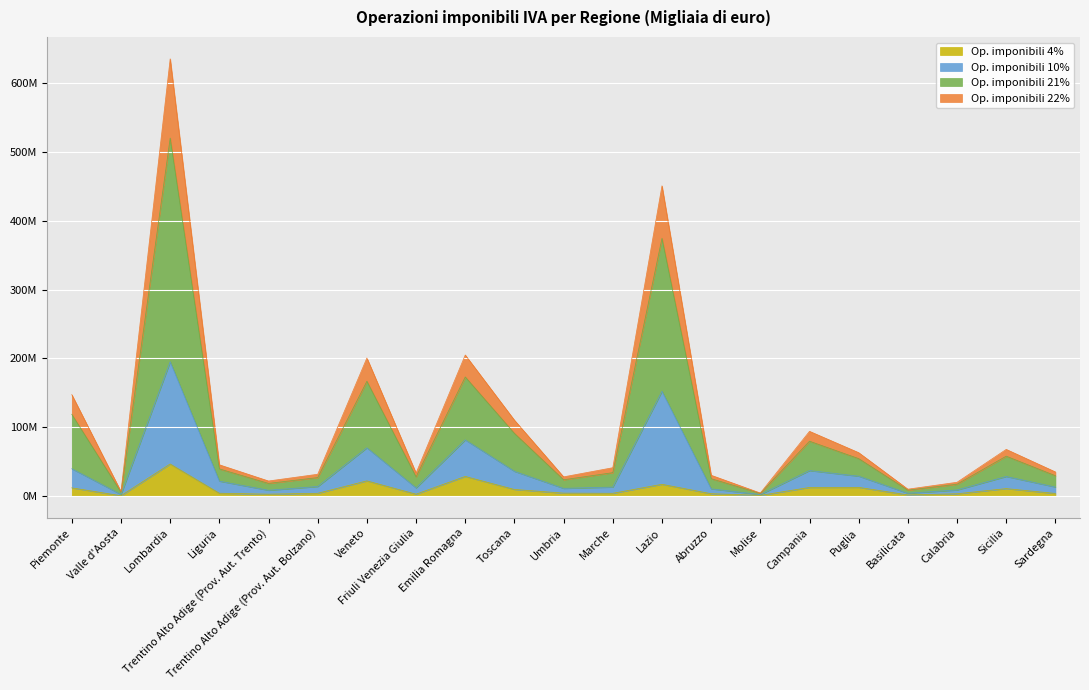

True or false: Op. imponibili 4% and Op. imponibili 22% intersect in this chart.

False